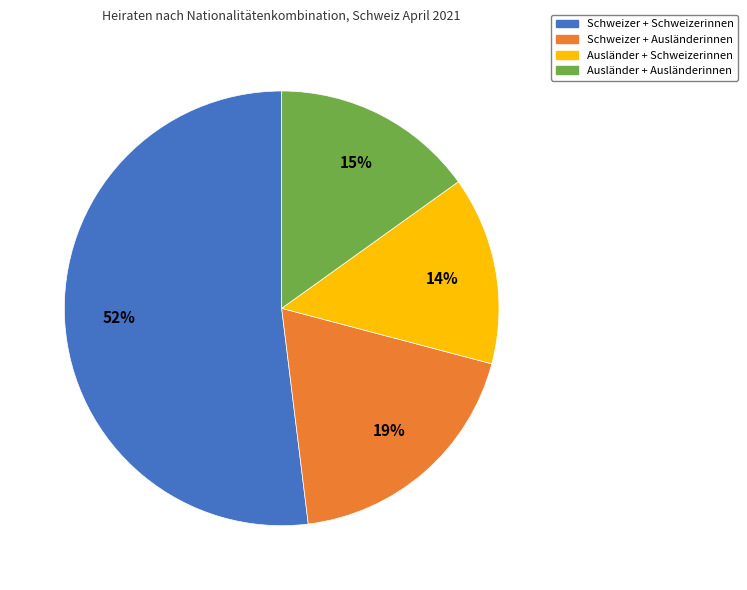

How many slices are in this pie chart?

4